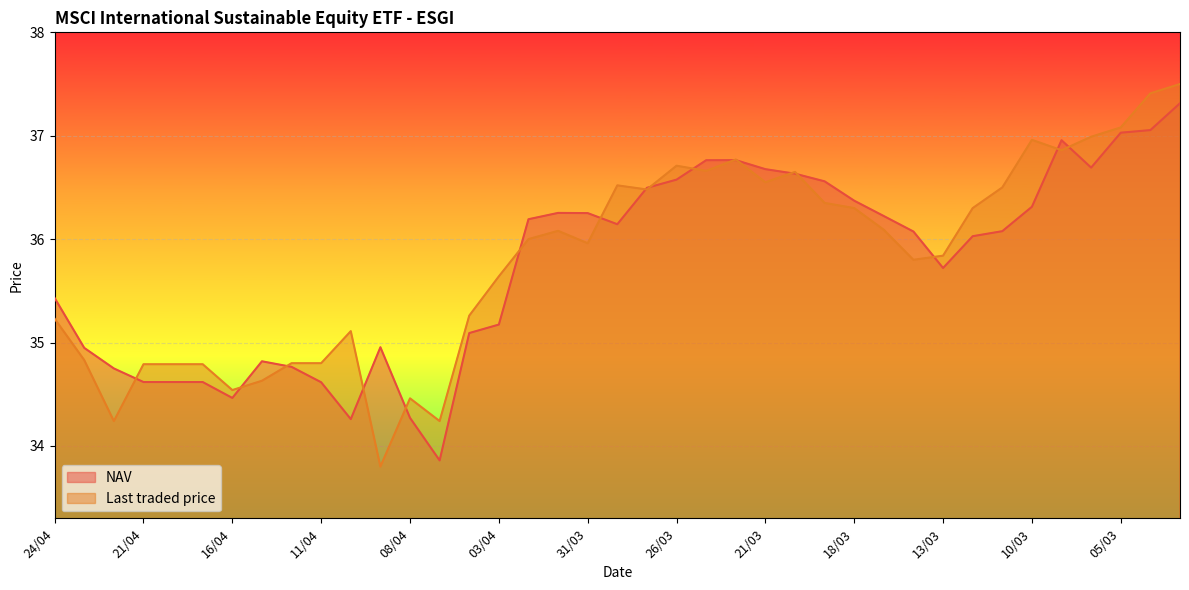

Does the chart display data point markers on the line(s)?

No